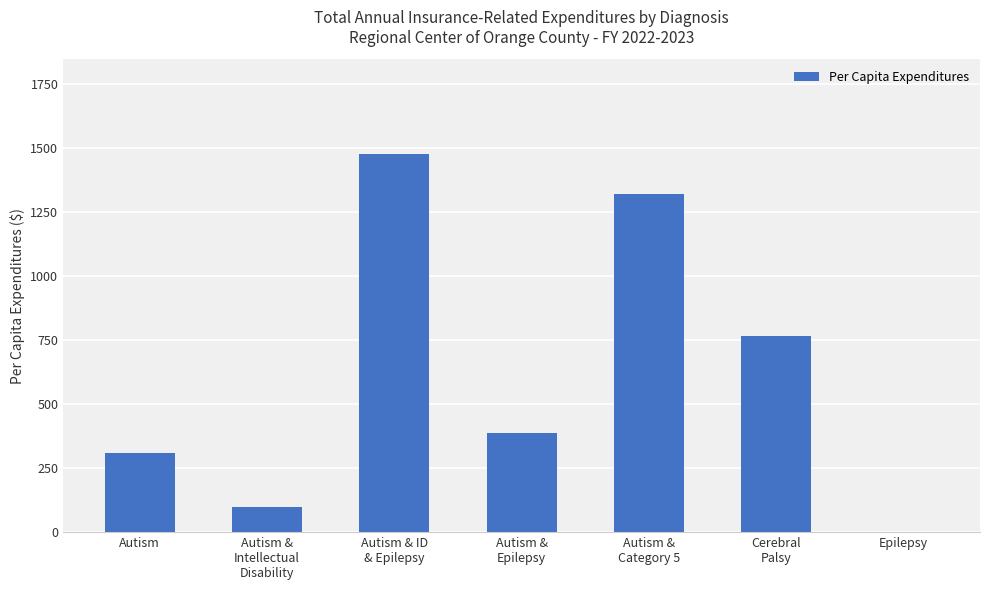

Which has a higher value, Autism &
Epilepsy or Autism & ID
& Epilepsy?

Autism & ID
& Epilepsy